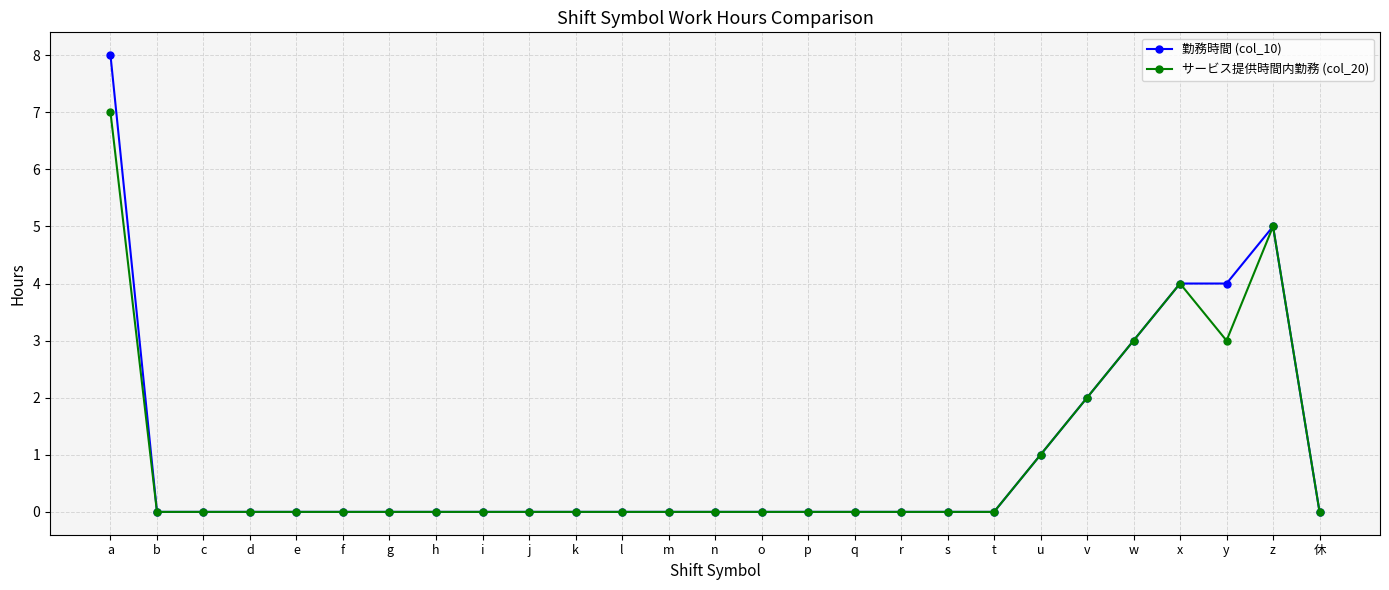

True or false: サービス提供時間内勤務 (col_20) has a value of -4 at h.

False